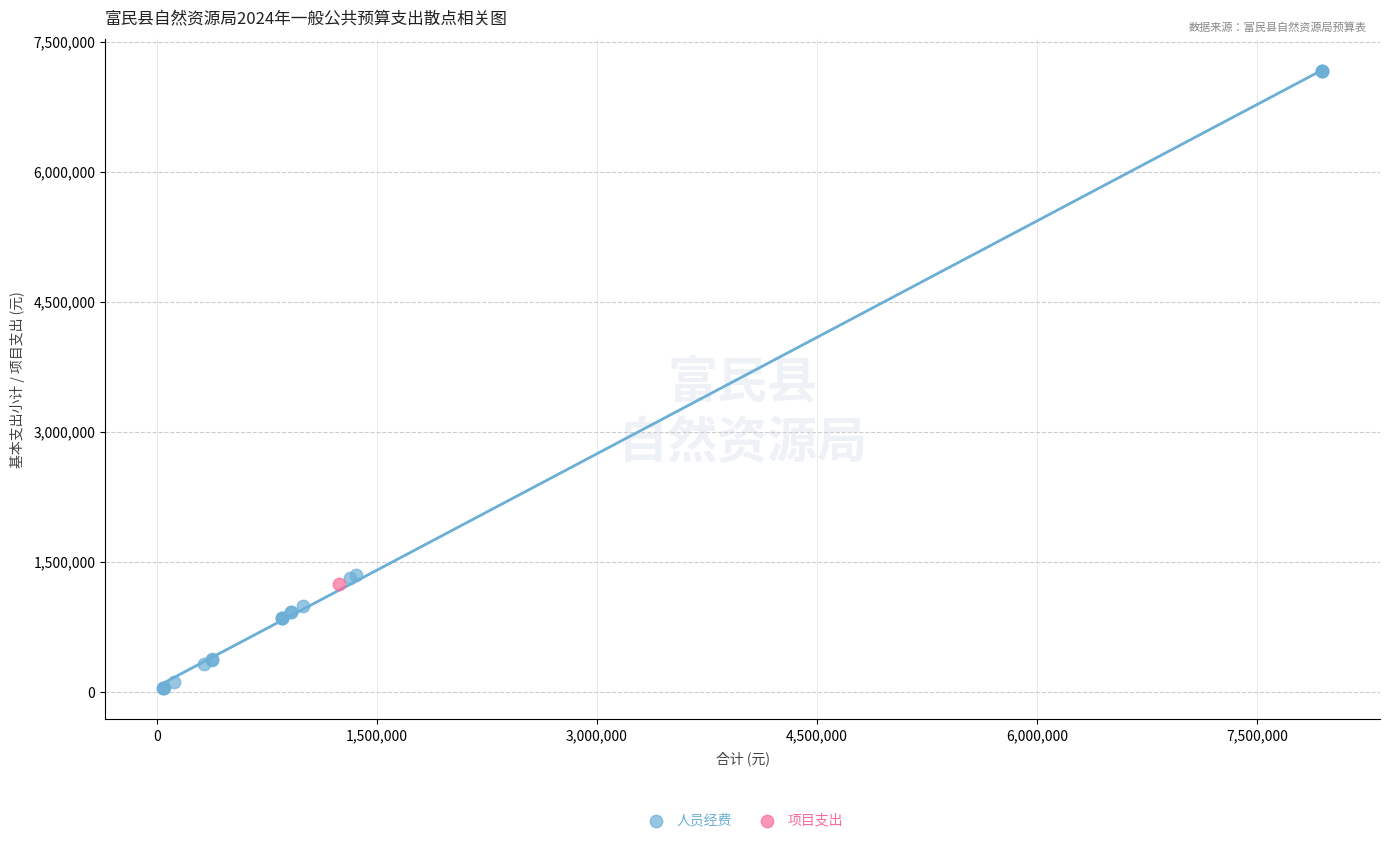

What are all the series names shown in the legend?

人员经费, 项目支出